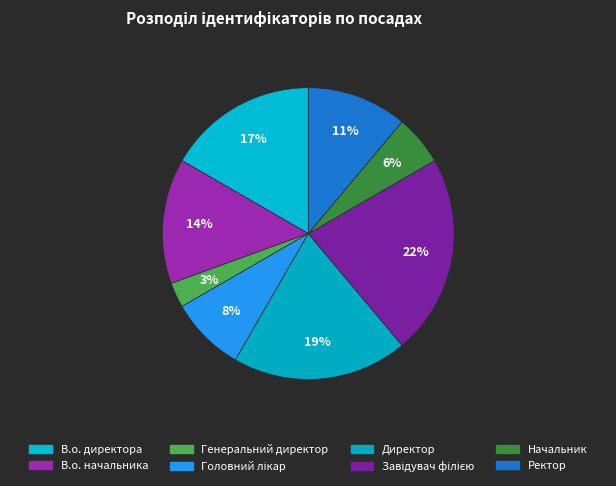

To the nearest percent, what is the difference between the largest and smallest slice percentages?

19%